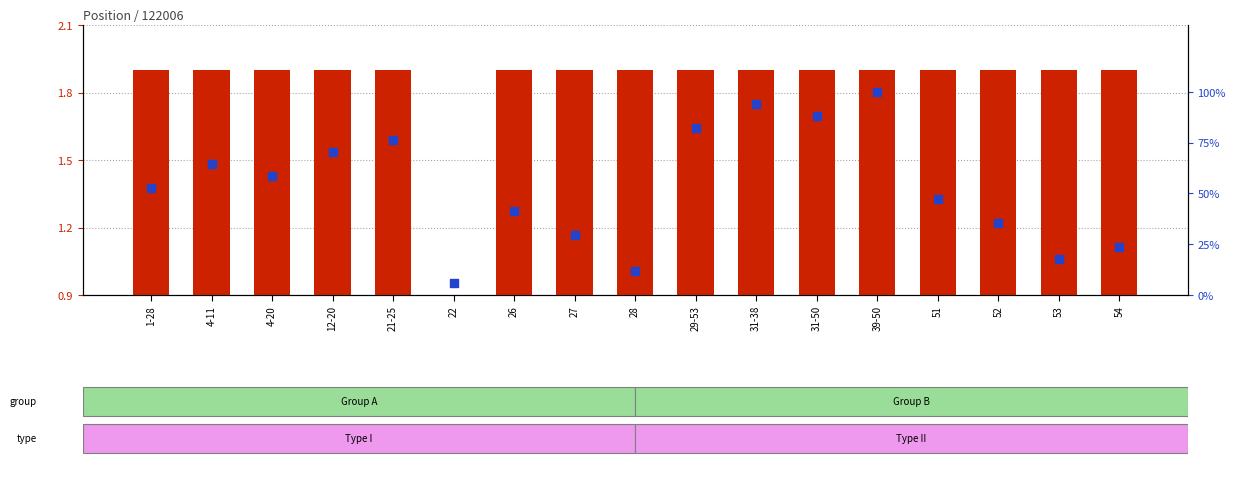

Which series has the largest Y range (max minus min)?

percentile rank within the sample